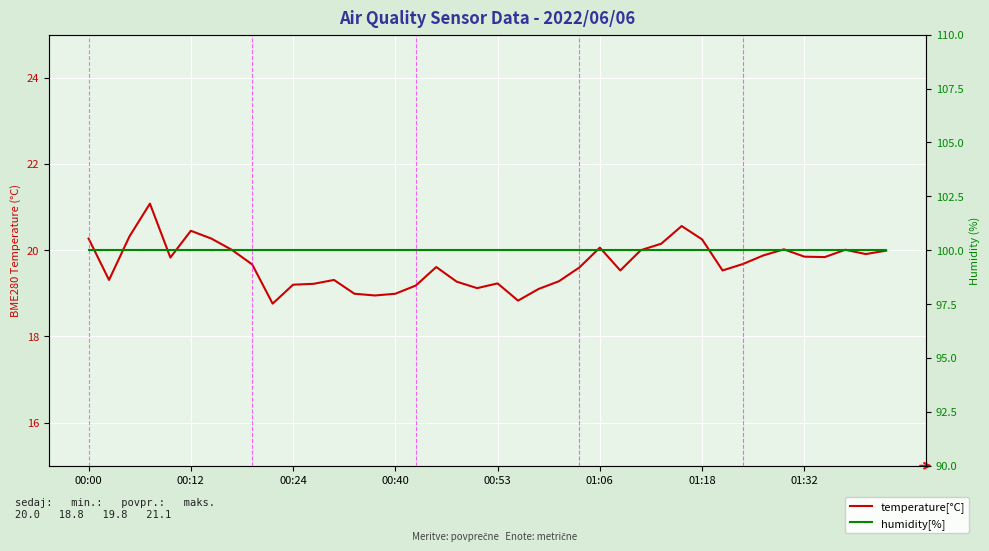

How many categories are shown in the chart?

40